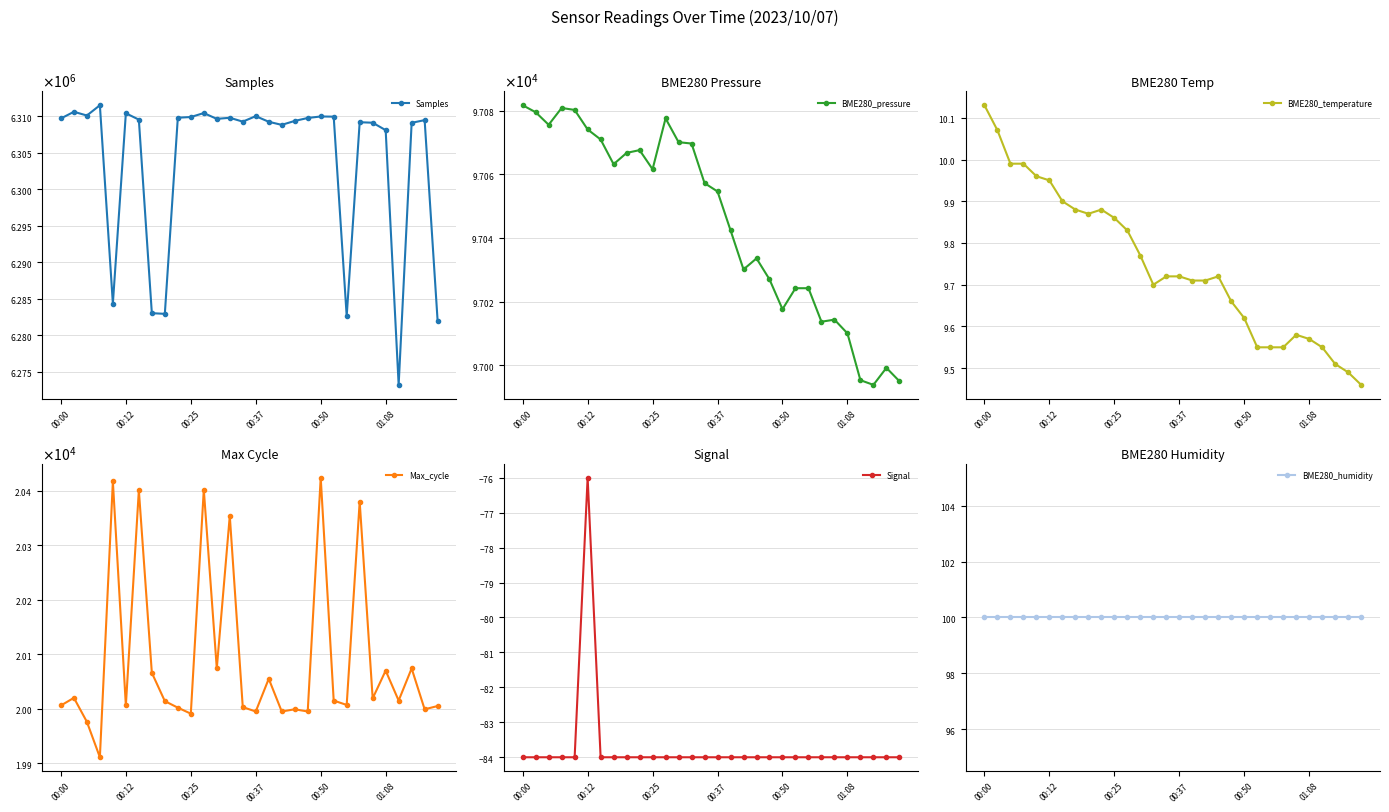

At how many categories does at least one series exceed 6045543?

30